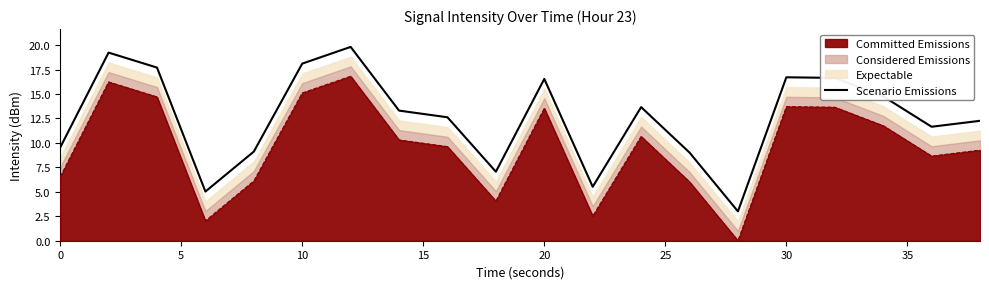

Does the chart display data point markers on the line(s)?

No